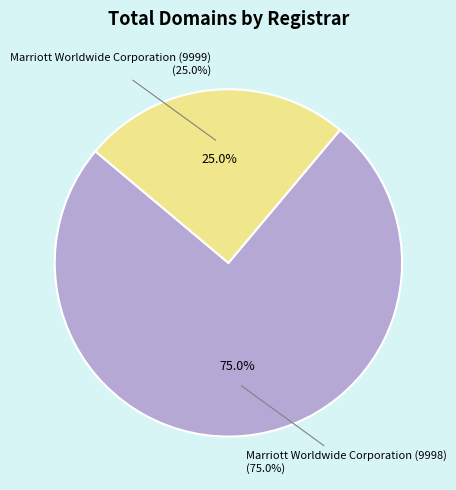

How many slices are in this pie chart?

2